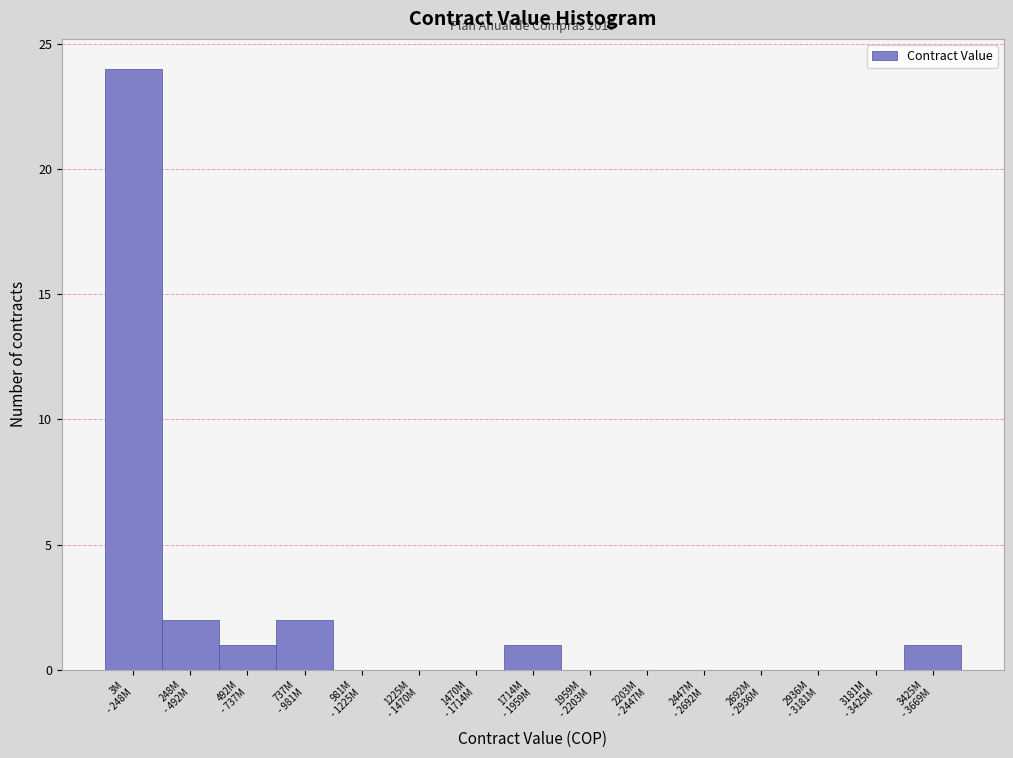

What is the sum of all values?

31